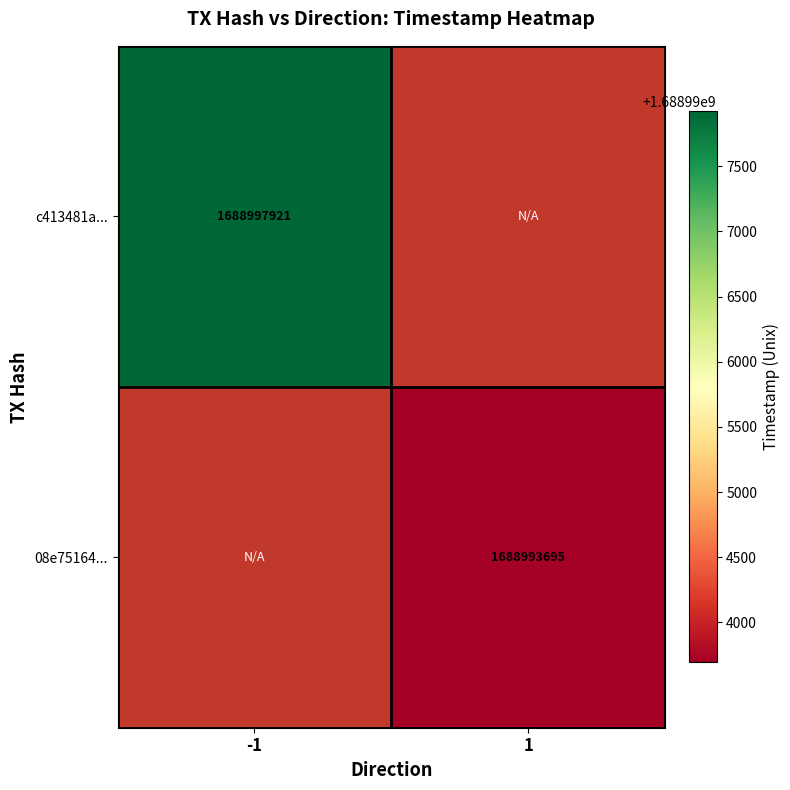

Is it true that c413481a... equals 492658343.5 at -1?

False